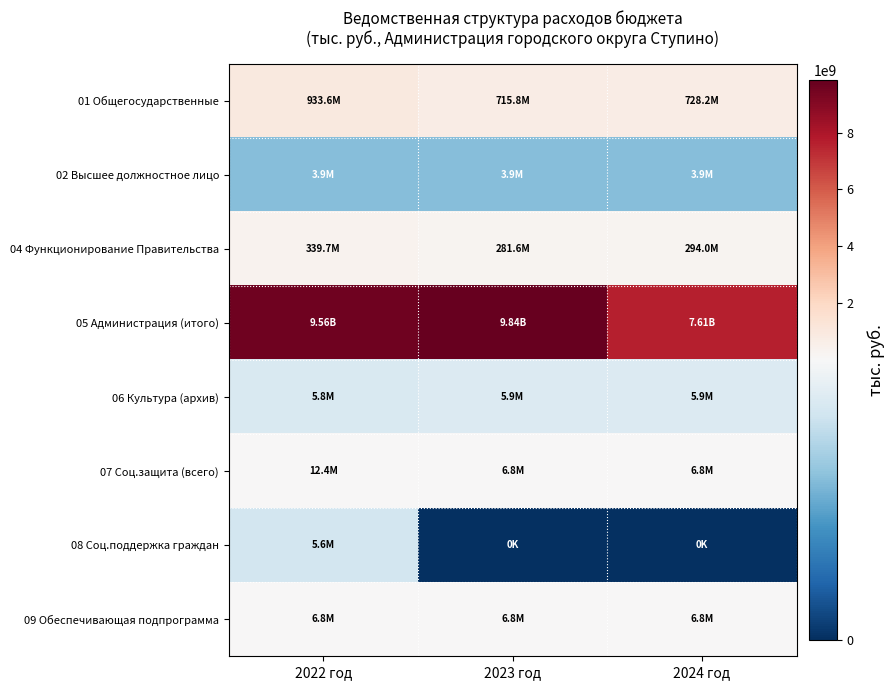

Reading left to right, what are all the values shown in this chart?

01 Общегосударственные: 2022 год=933575288.2	2023 год=715846970.0	2024 год=728215170.0
02 Высшее должностное лицо: 2022 год=3907000.0	2023 год=3907000.0	2024 год=3907000.0
04 Функционирование Правительства: 2022 год=339691179.7	2023 год=281554470.0	2024 год=293977670.0
05 Администрация (итого): 2022 год=9560897986.2	2023 год=9836216158.2	2024 год=7611293126.2
06 Культура (архив): 2022 год=5788000.0	2023 год=5868000.0	2024 год=5877000.0
07 Соц.защита (всего): 2022 год=12382000.0	2023 год=6823000.0	2024 год=6823000.0
08 Соц.поддержка граждан: 2022 год=5559000.0	2023 год=0.0	2024 год=0.0
09 Обеспечивающая подпрограмма: 2022 год=6823000.0	2023 год=6823000.0	2024 год=6823000.0